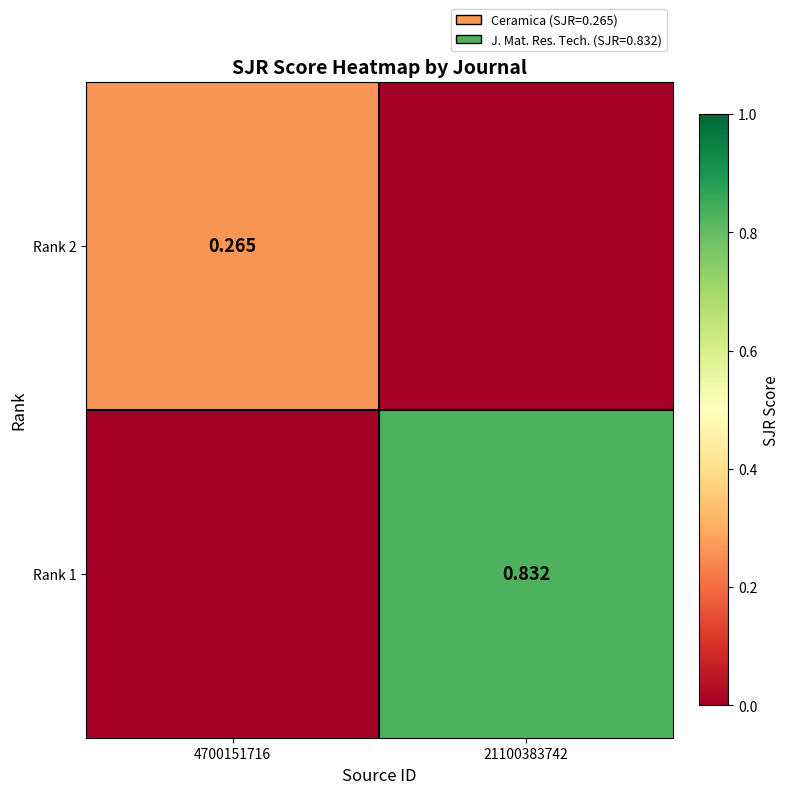

Which category has the lowest value across all series?

21100383742